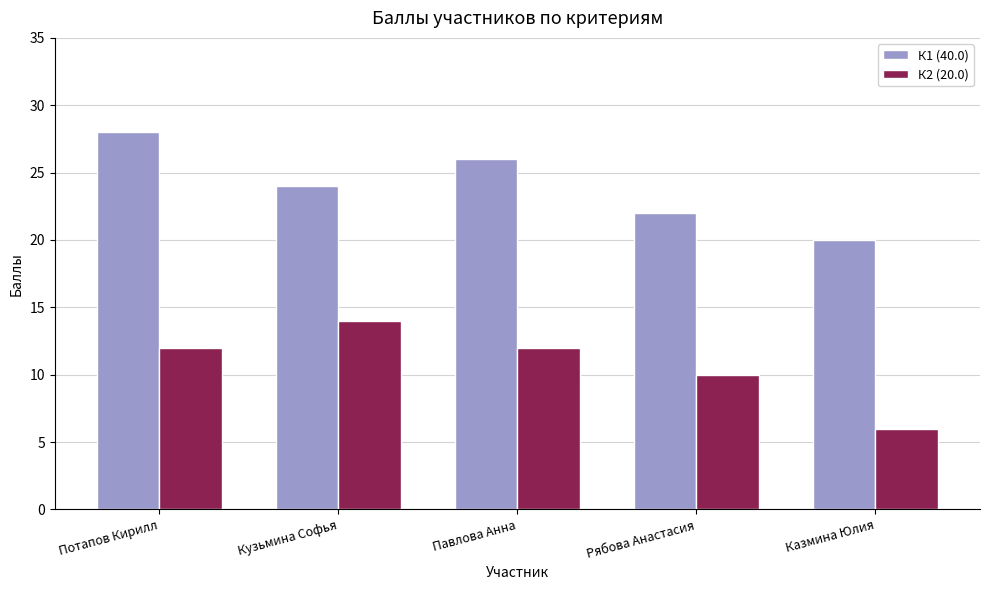

Reading left to right, extract all data points from this chart.

К1 (40.0): Потапов Кирилл=28	Кузьмина Софья=24	Павлова Анна=26	Рябова Анастасия=22	Казмина Юлия=20
К2 (20.0): Потапов Кирилл=12	Кузьмина Софья=14	Павлова Анна=12	Рябова Анастасия=10	Казмина Юлия=6